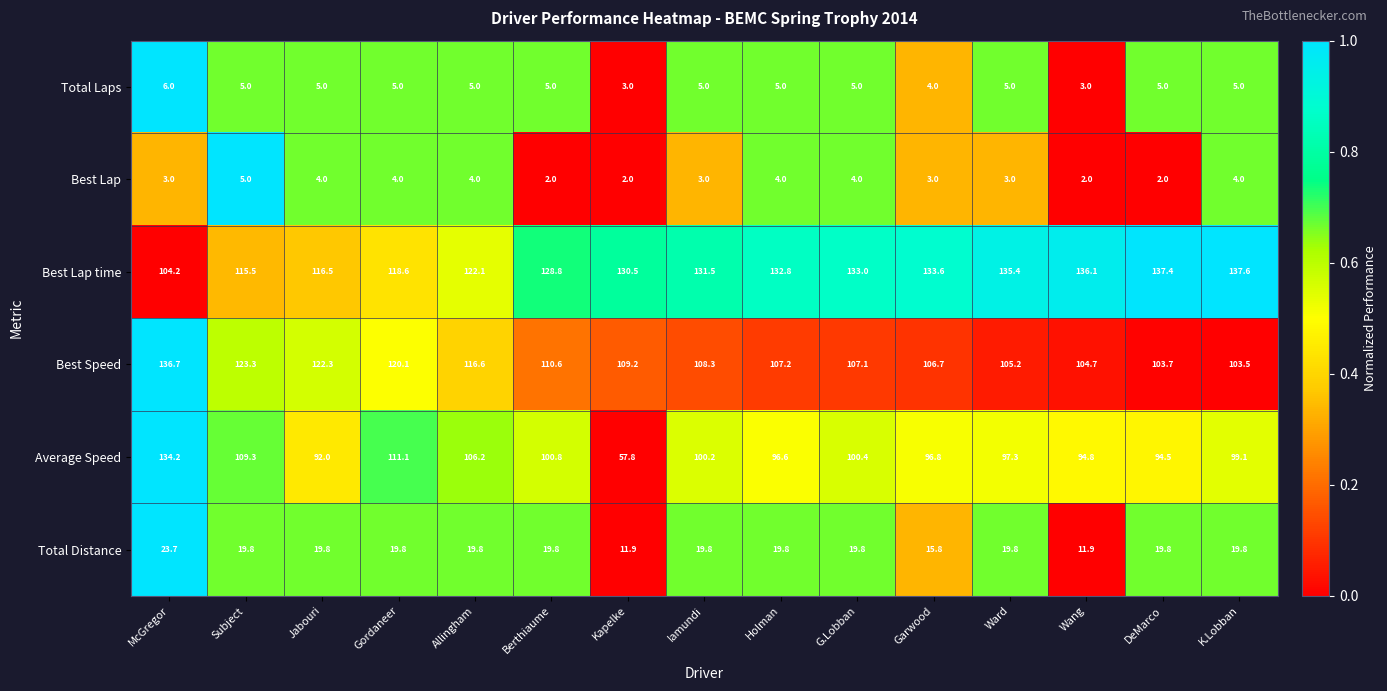

Where does the Total Distance series first go above 19?

McGregor